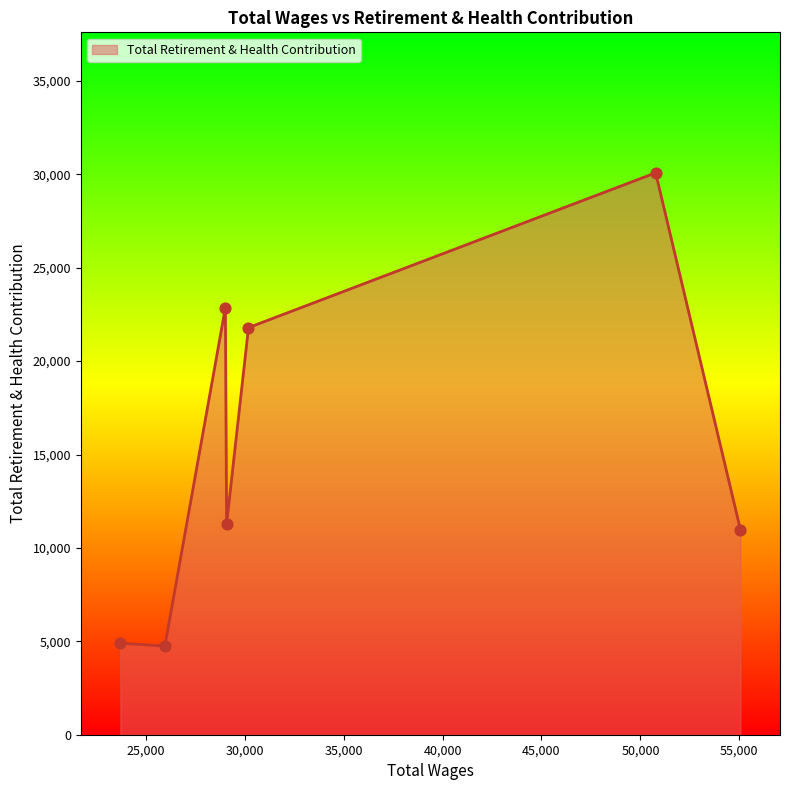

What is the difference between the maximum and minimum values?

25335